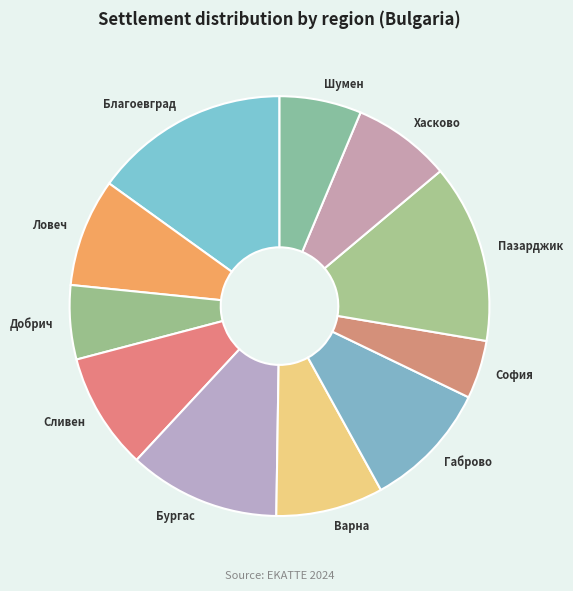

Is there any slice that represents more than half of the pie?

No